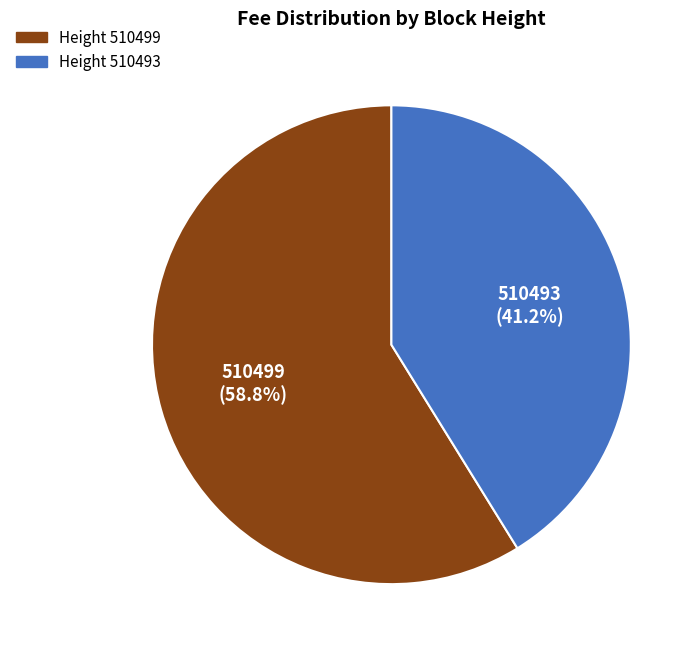

Rank the categories by value from highest to lowest.

510499, 510493